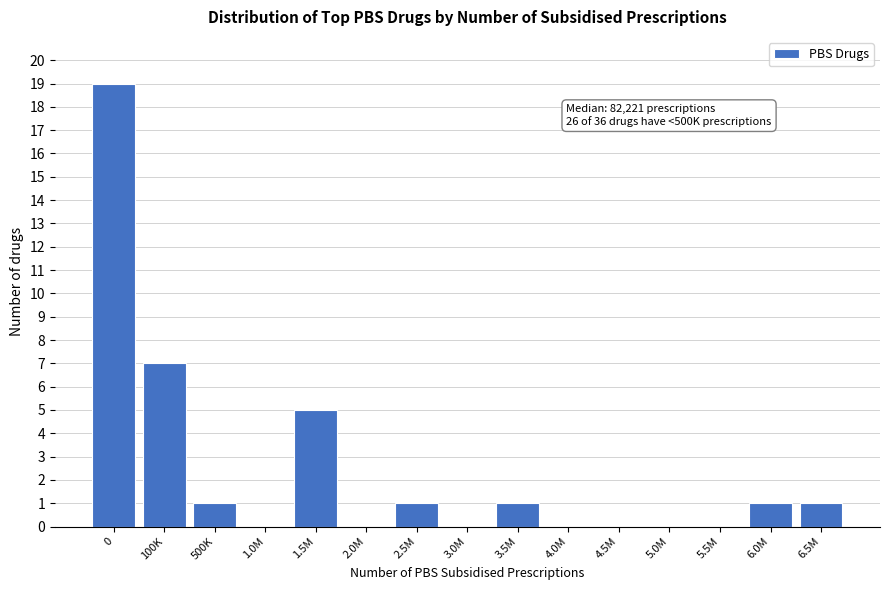

Reading right to left, what are all the values shown in this chart?

6.5M=1	6.0M=1	5.5M=0	5.0M=0	4.5M=0	4.0M=0	3.5M=1	3.0M=0	2.5M=1	2.0M=0	1.5M=5	1.0M=0	500K=1	100K=7	0=19